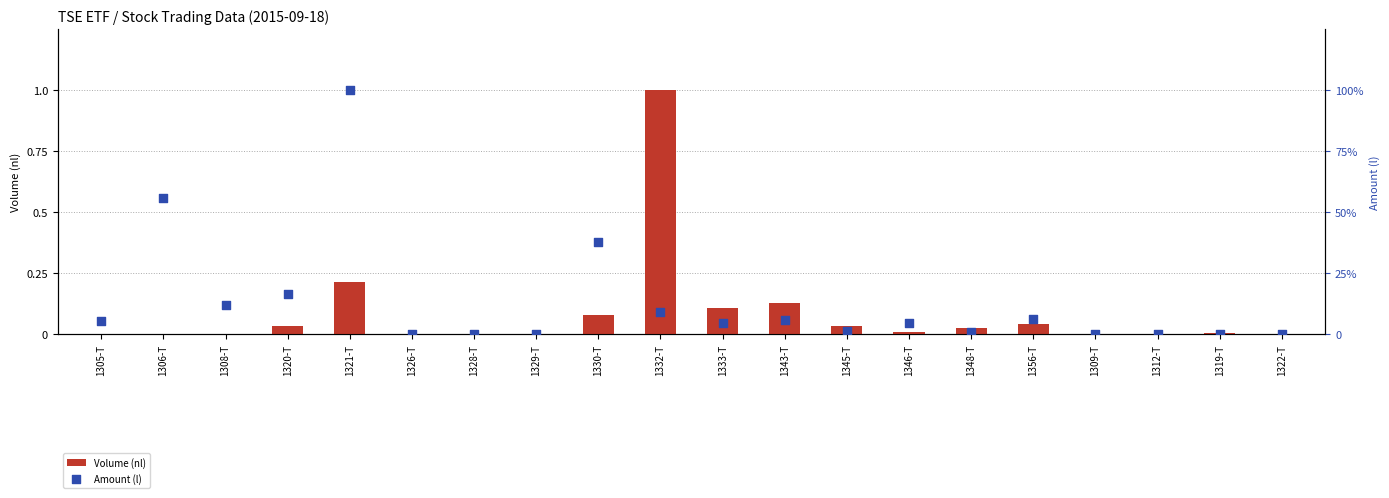

Which series contains the lowest Y value?

Volume (nl)